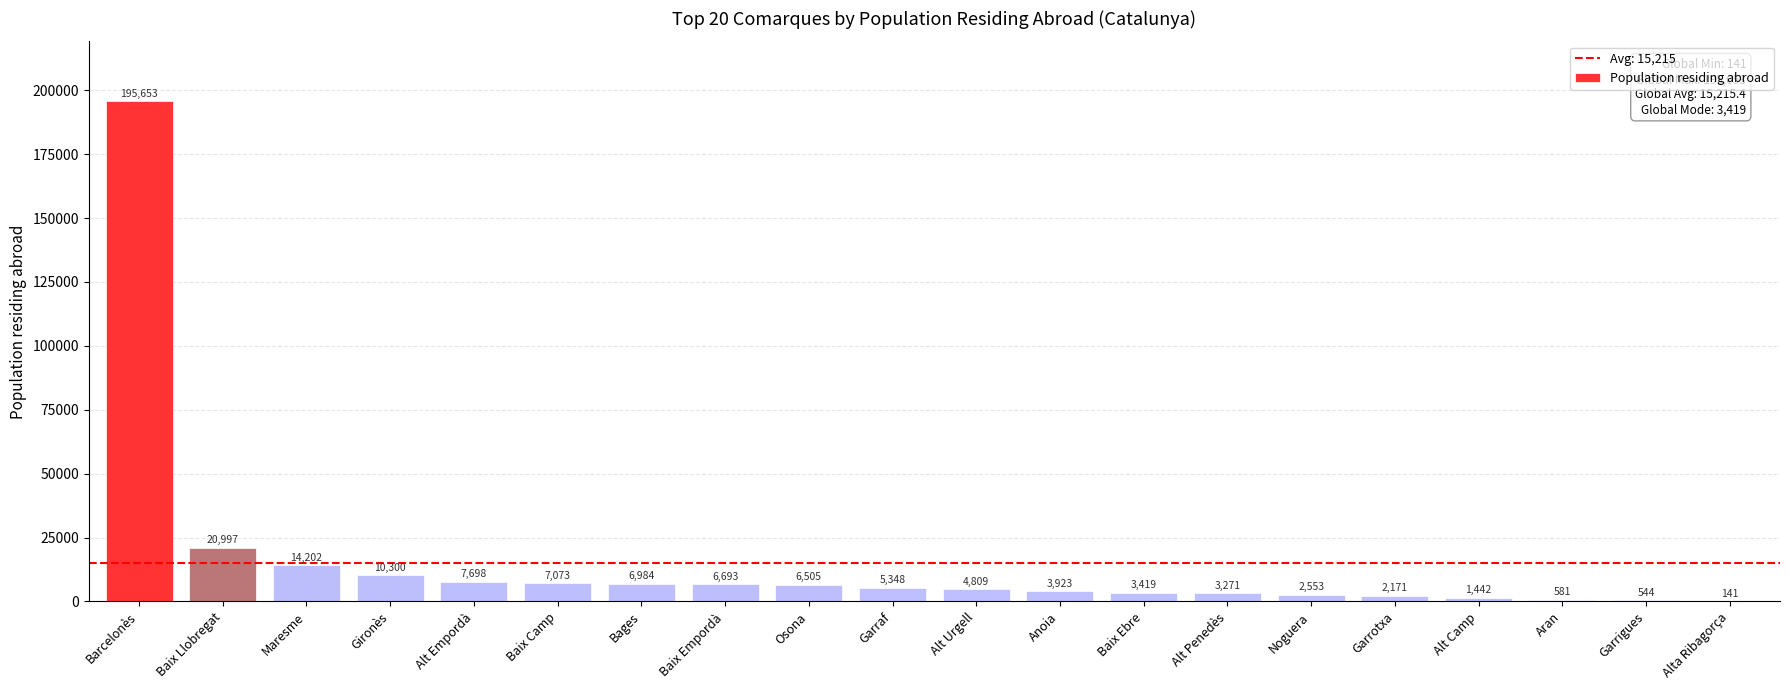

Reading left to right, extract all data points from this chart.

Barcelonès=195653	Baix Llobregat=20997	Maresme=14202	Gironès=10300	Alt Empordà=7698	Baix Camp=7073	Bages=6984	Baix Empordà=6693	Osona=6505	Garraf=5348	Alt Urgell=4809	Anoia=3923	Baix Ebre=3419	Alt Penedès=3271	Noguera=2553	Garrotxa=2171	Alt Camp=1442	Aran=581	Garrigues=544	Alta Ribagorça=141